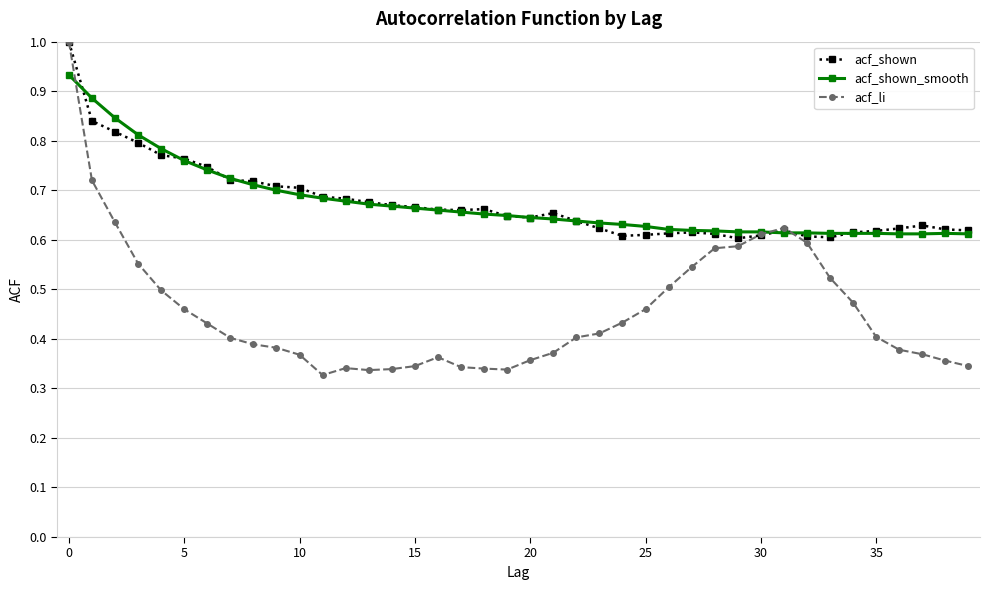

What is the maximum value for acf_li?

1.0